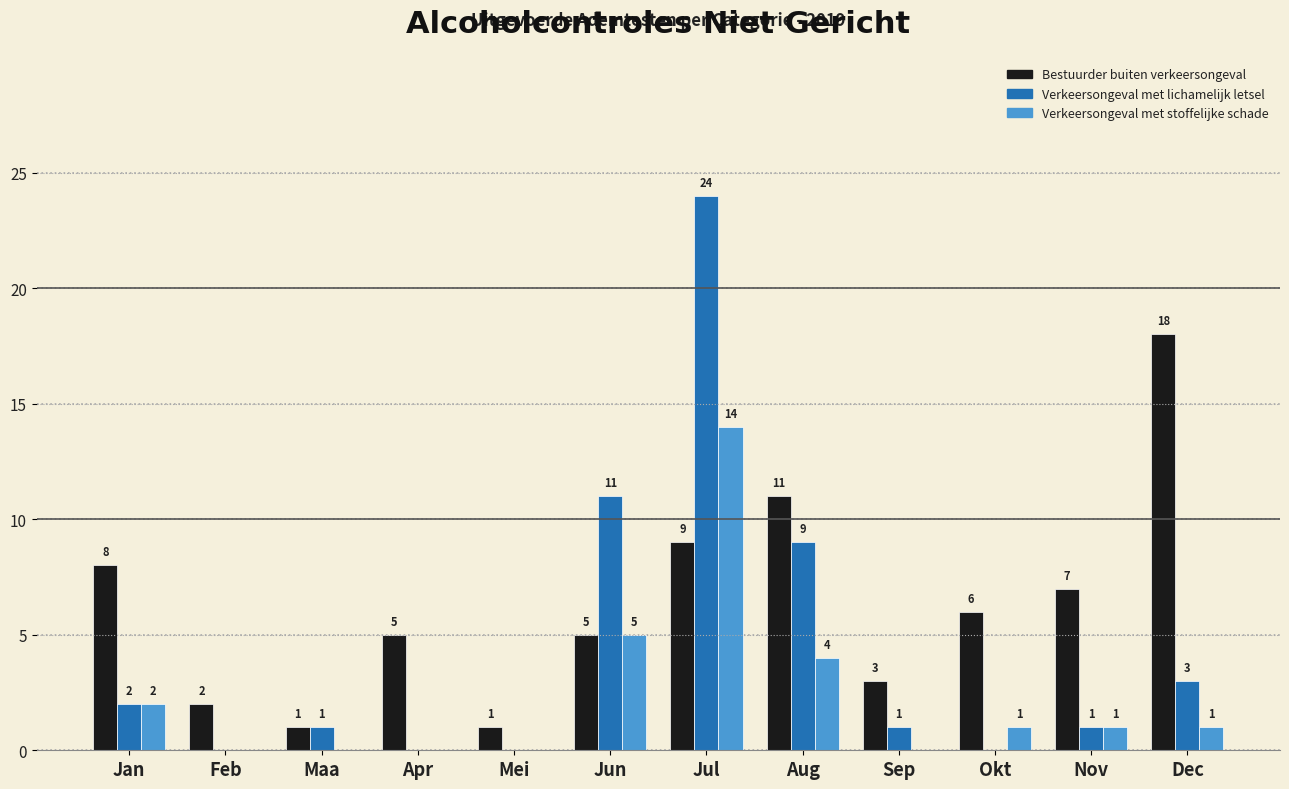

Which series has the largest total across all categories?

Bestuurder buiten verkeersongeval